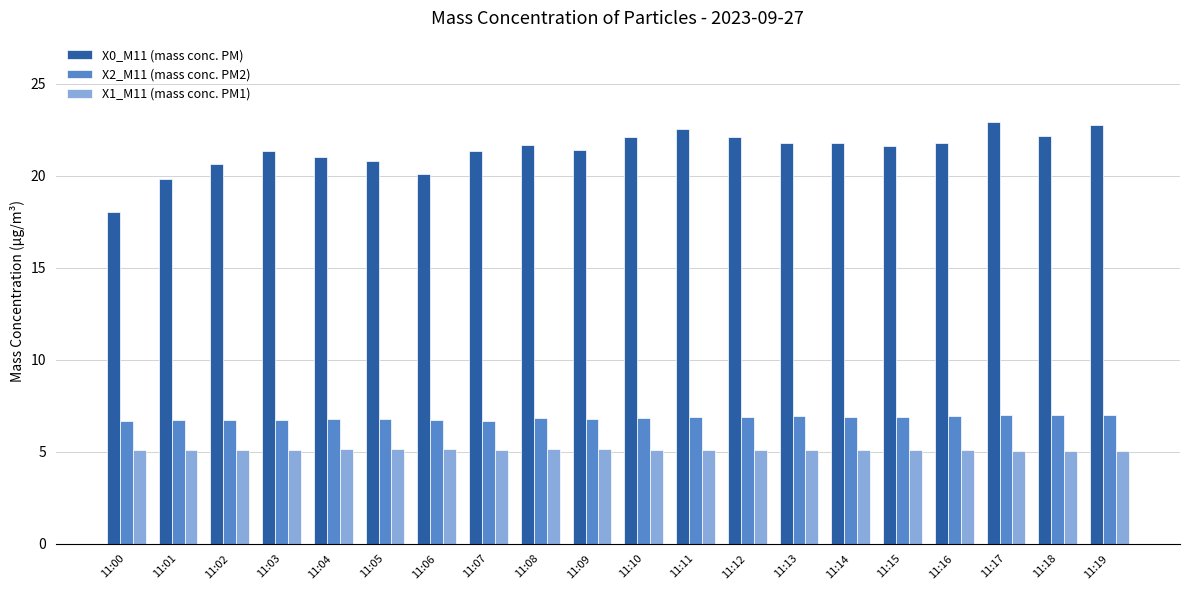

What is the total value across all series at 11:08?

33.6